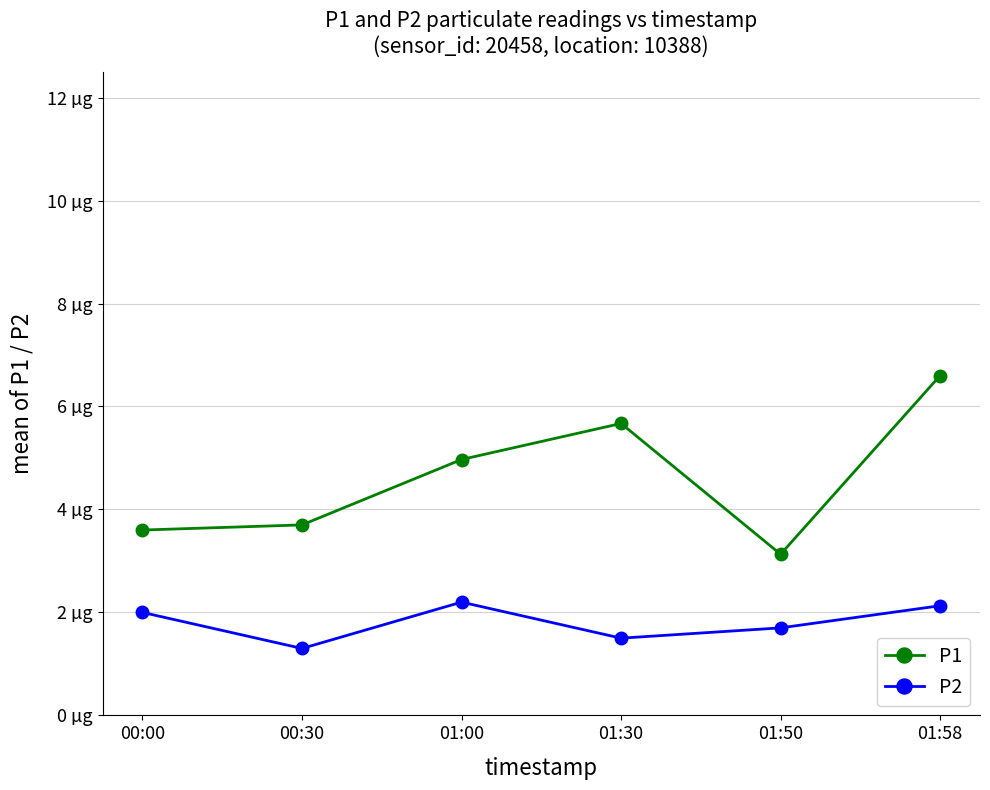

Does the chart have visible grid lines?

Yes